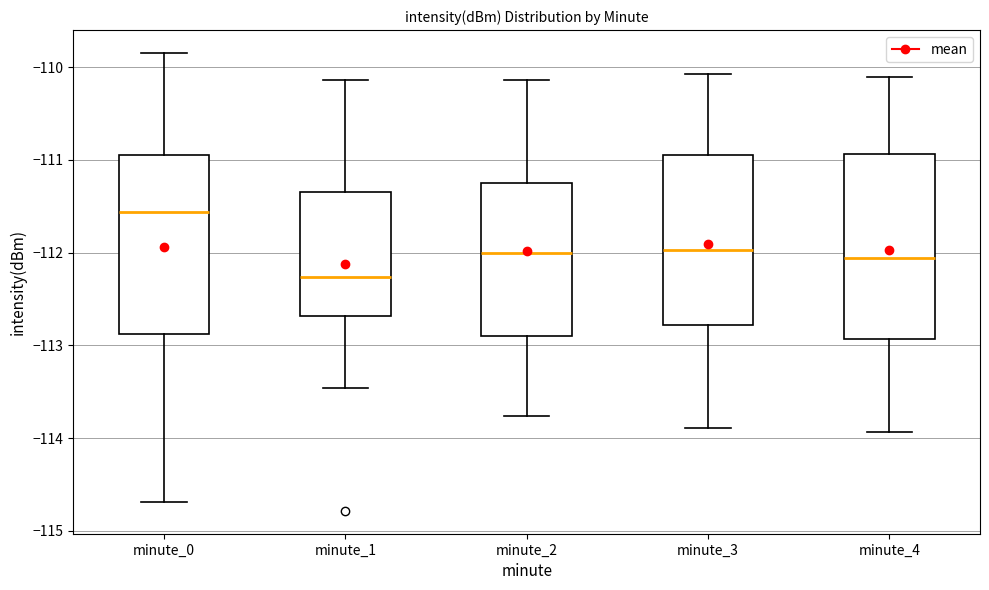

Reading left to right, transcribe this box plot: for each box, give where its median line is, the range the box spans, and where its two whiskers end, as read against the y-axis. The values are not printed on the chart, so give them approximately, as read against the axis.

minute_0: median -111.6, box -112.9 to -110.9, whiskers -114.7 to -109.8
minute_1: median -112.3, box -112.7 to -111.3, whiskers -113.5 to -110.1
minute_2: median -112.0, box -112.9 to -111.2, whiskers -113.8 to -110.1
minute_3: median -112.0, box -112.8 to -111.0, whiskers -113.9 to -110.1
minute_4: median -112.1, box -112.9 to -110.9, whiskers -113.9 to -110.1